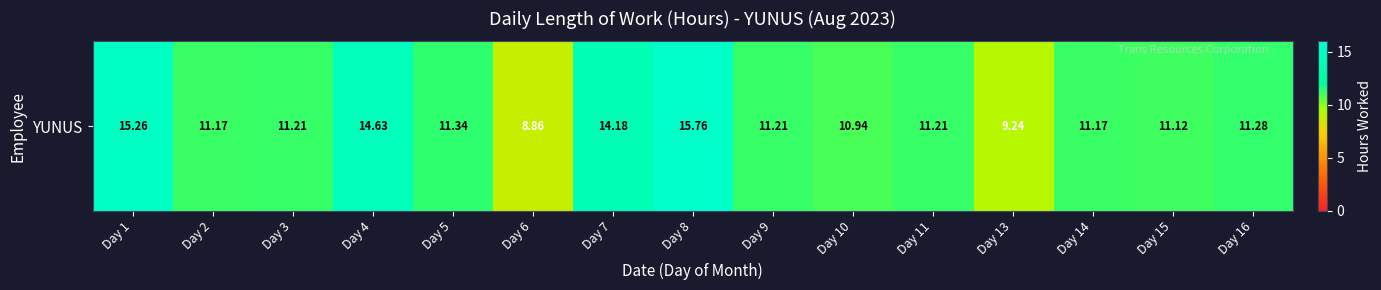

What is the sum of the values at Day 16 and Day 13?

20.5